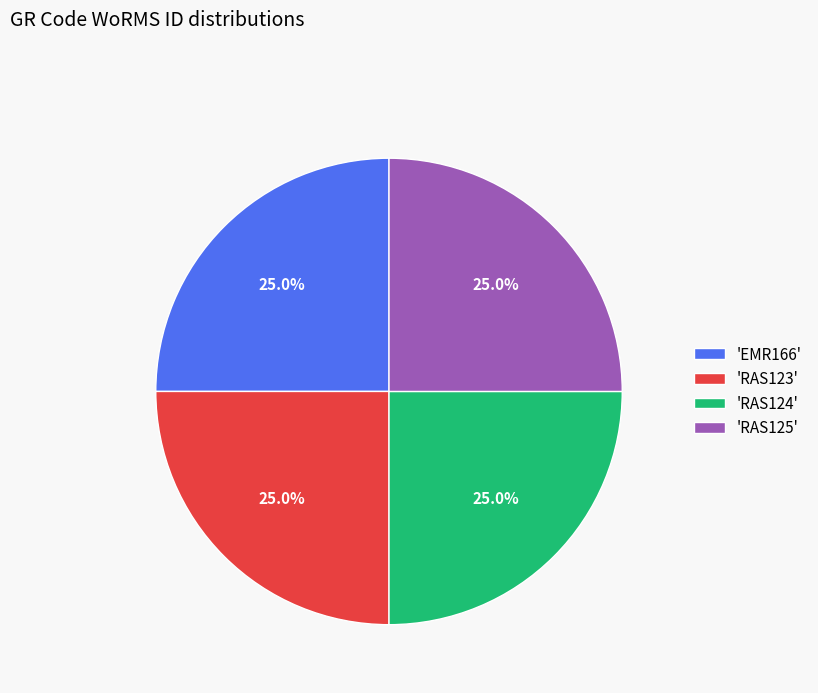

Is there any slice that represents more than half of the pie?

No